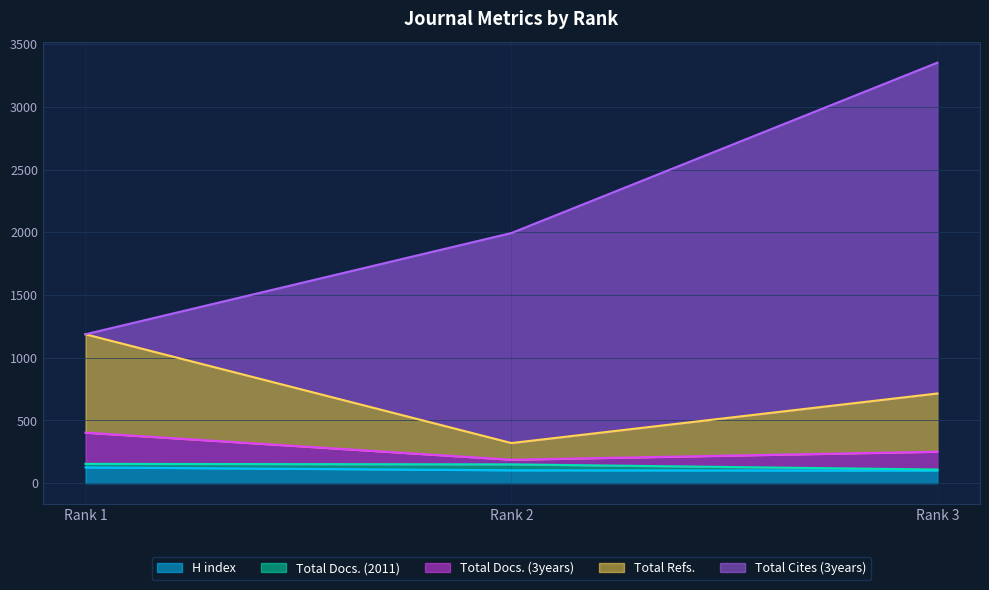

What are all the series names shown in the legend?

H index, Total Docs. (2011), Total Docs. (3years), Total Refs., Total Cites (3years)